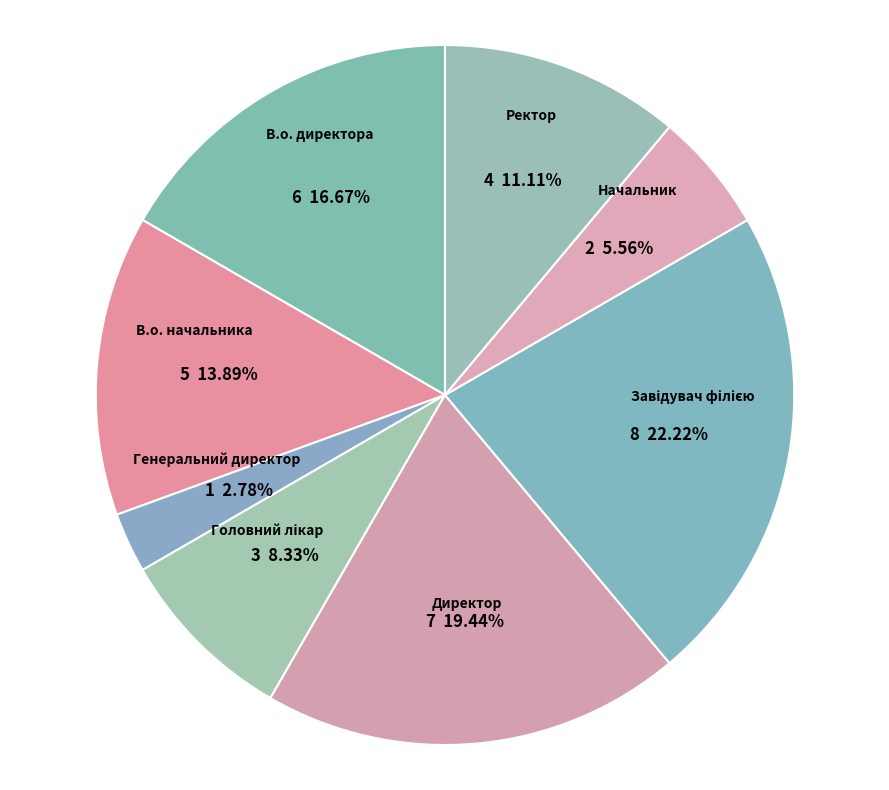

Is there a majority slice in this chart?

No